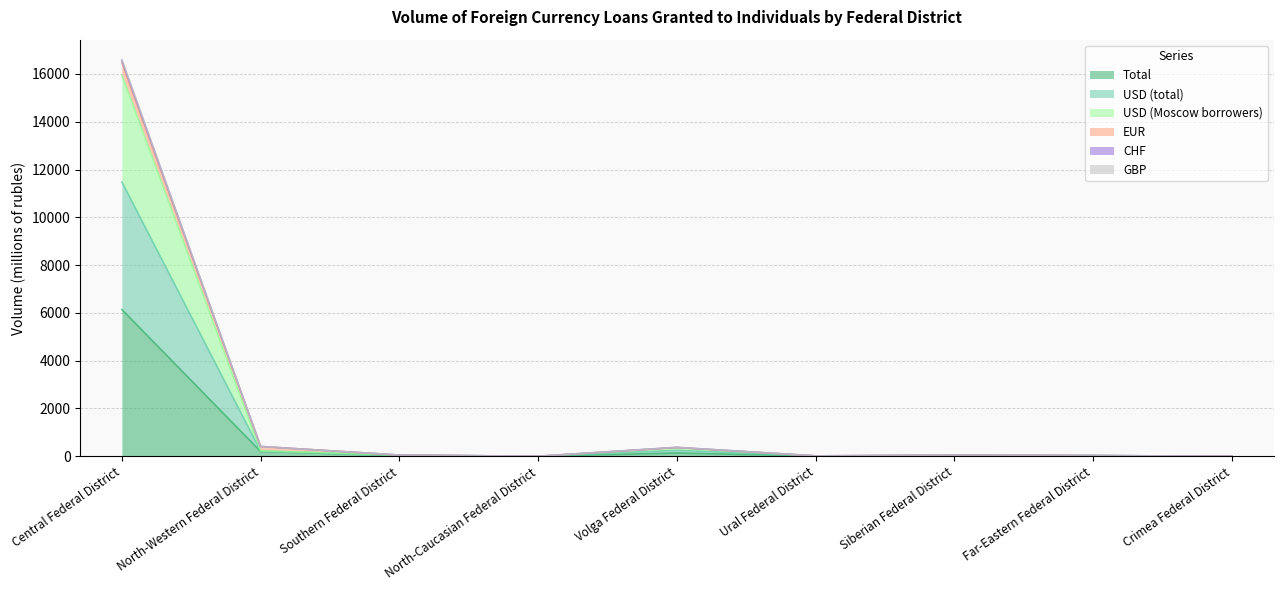

In Total, how many points are higher than both neighbors (excluding endpoints)?

2